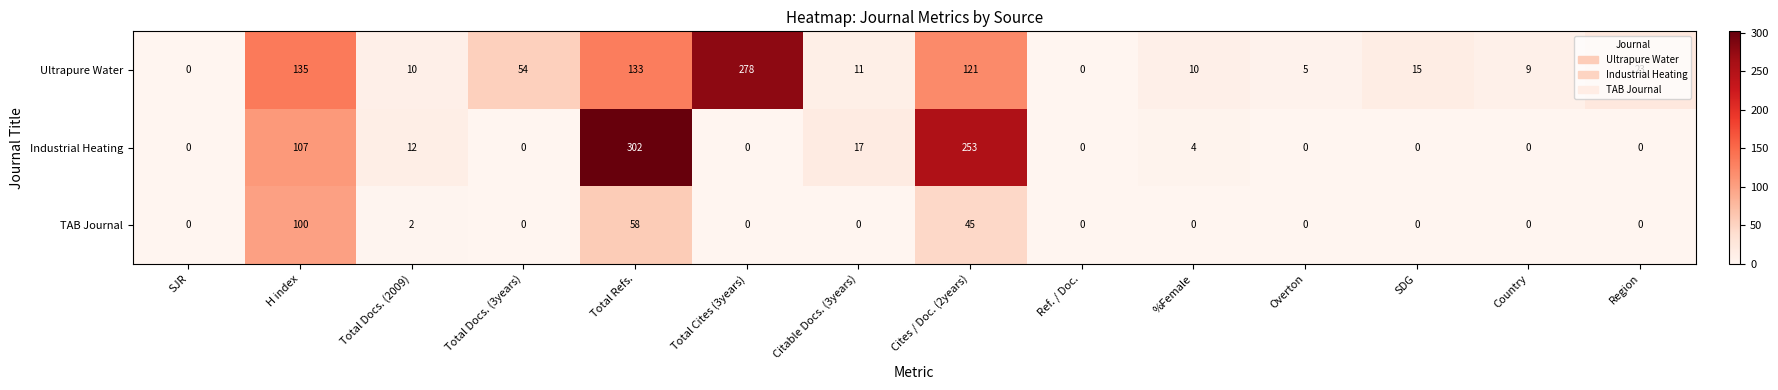

How many values in the TAB Journal series exceed 0?

4